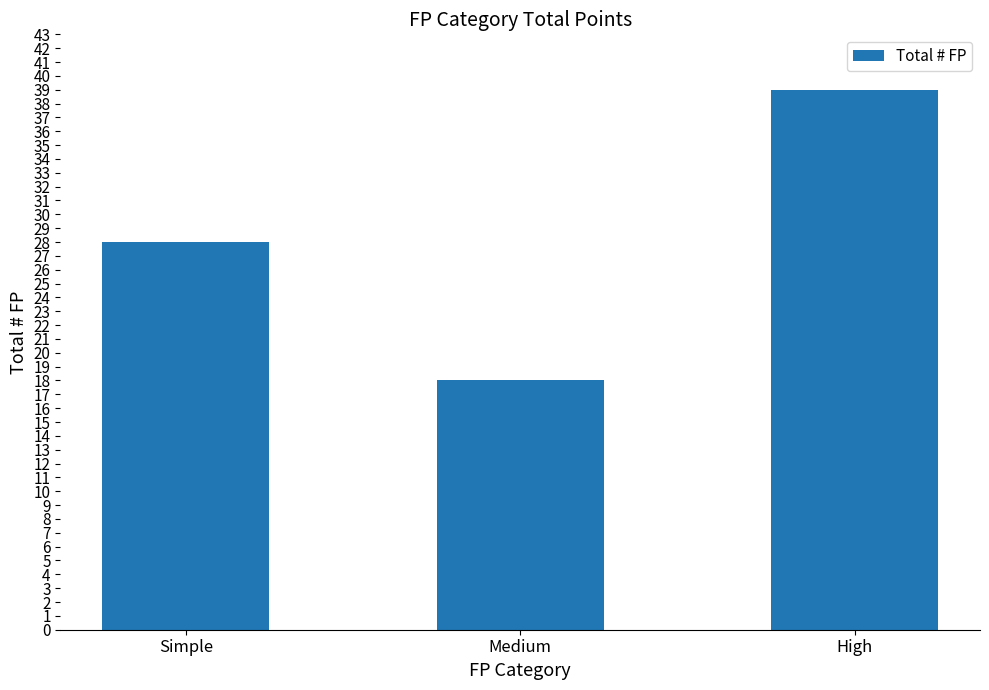

What is the sum of all values?

85